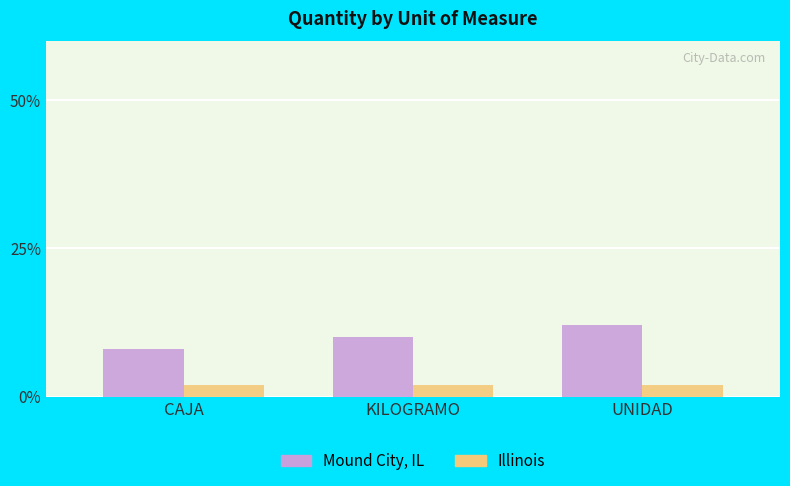

What is the total value across all series at CAJA?

10